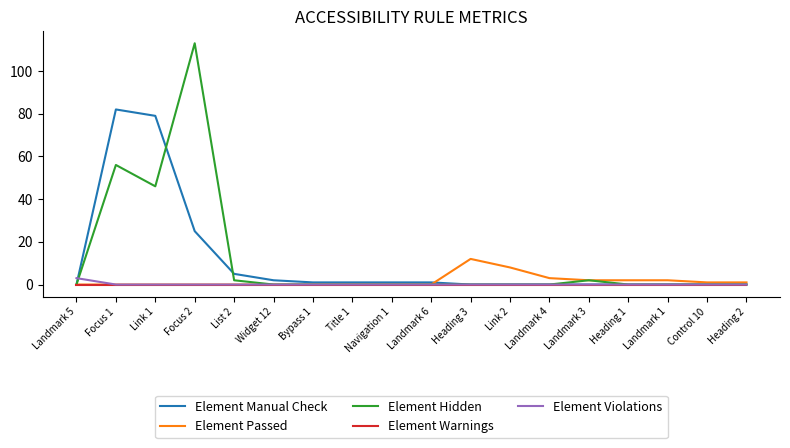

Where is the first local minimum for Element Hidden?

Link 1